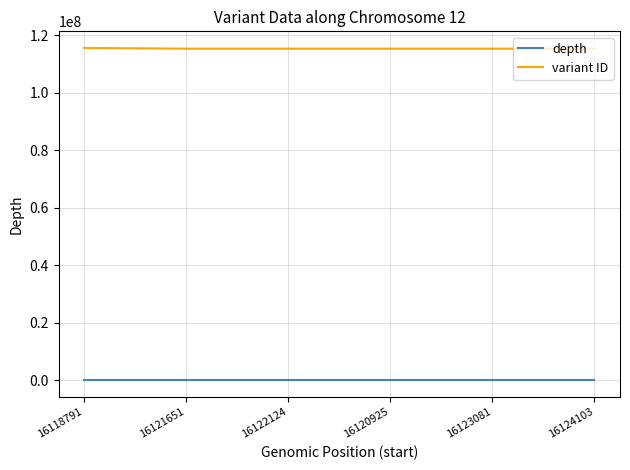

The variant ID series shows 186088177 at 16120925. True or false?

False